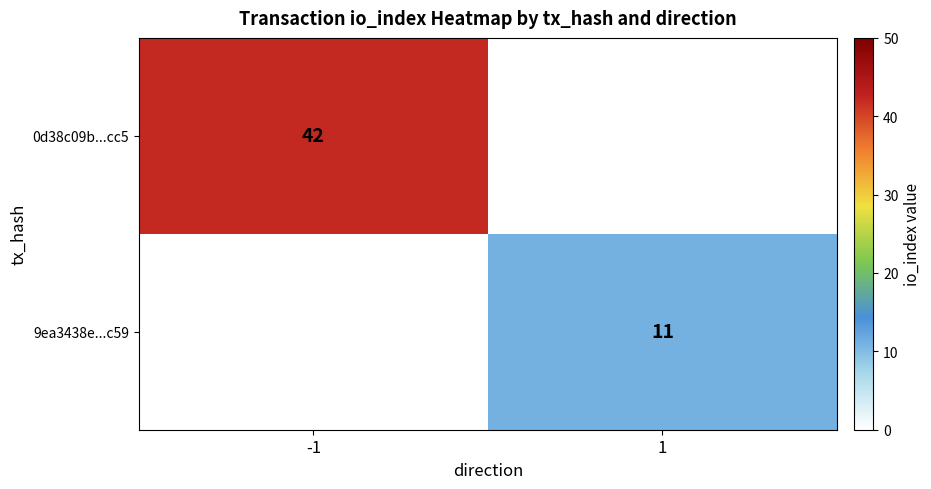

True or false: 9ea3438e...c59 has a value of 11 at 1.

True